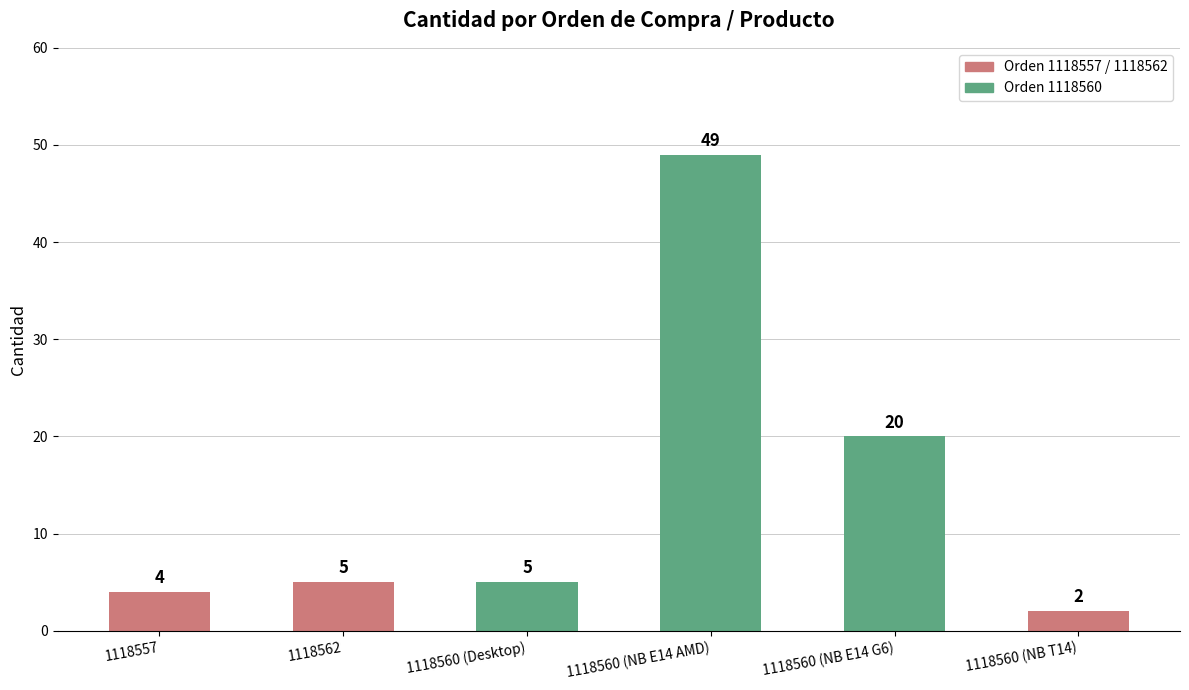

What is the difference between the values at 1118560 (NB E14 G6) and 1118562?

15